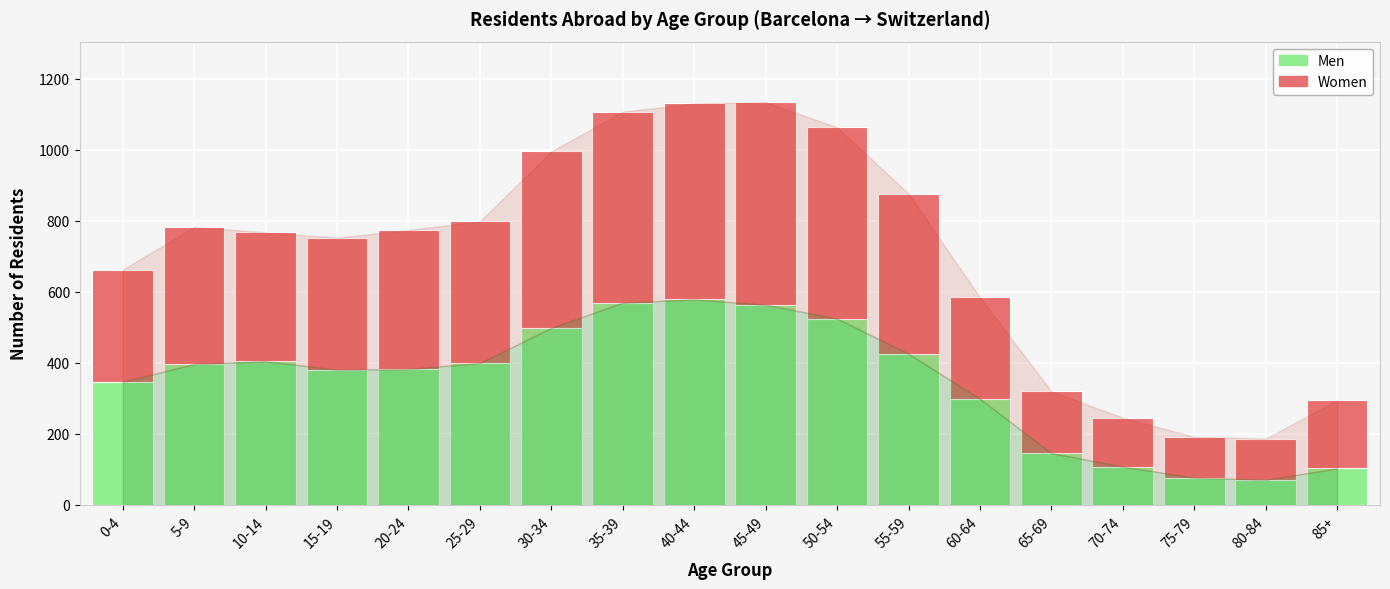

What is the total value across all series at 65-69?

320